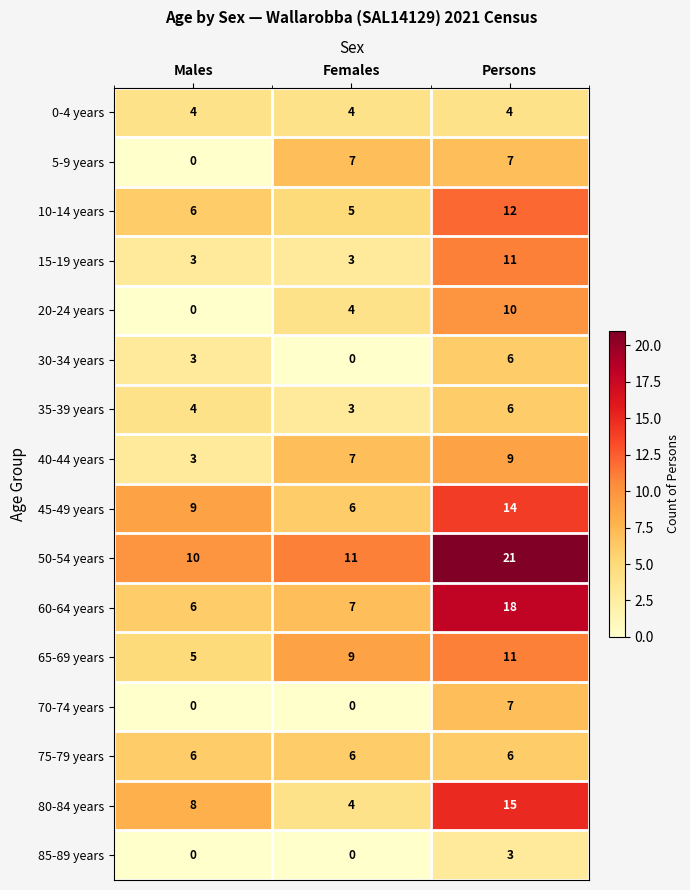

List the labels in order of 60-64 years value, largest first.

Persons, Females, Males